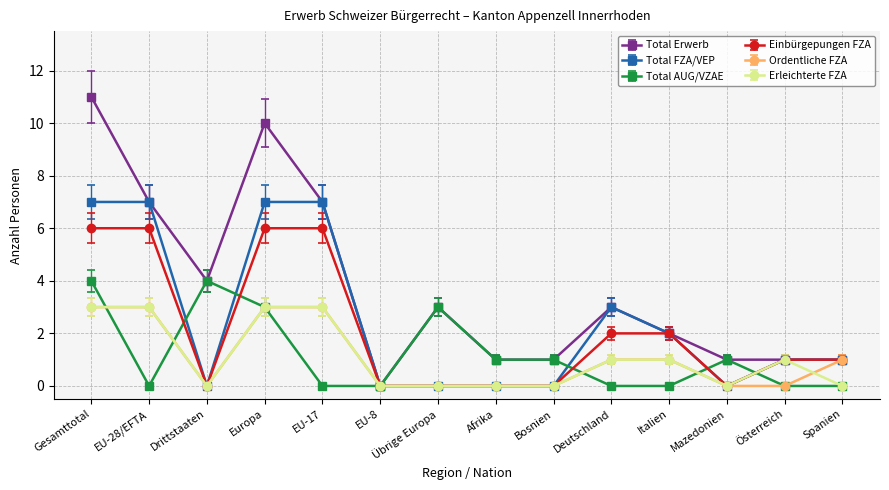

What is the label of the 7th point from the left?

Übrige Europa